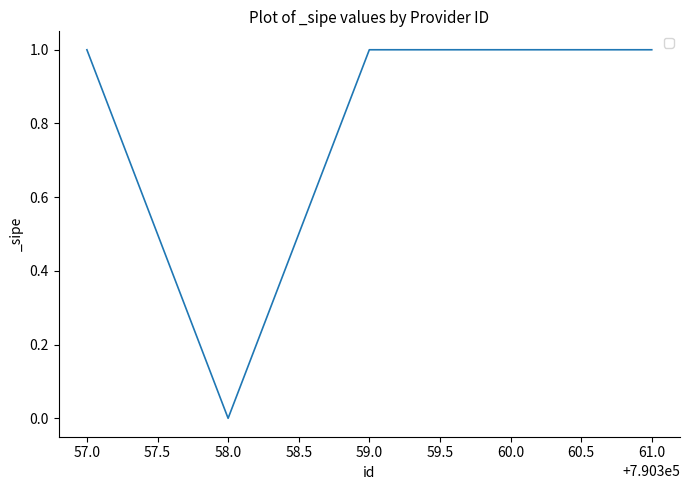

At which label is the value closest to 0?

58.0